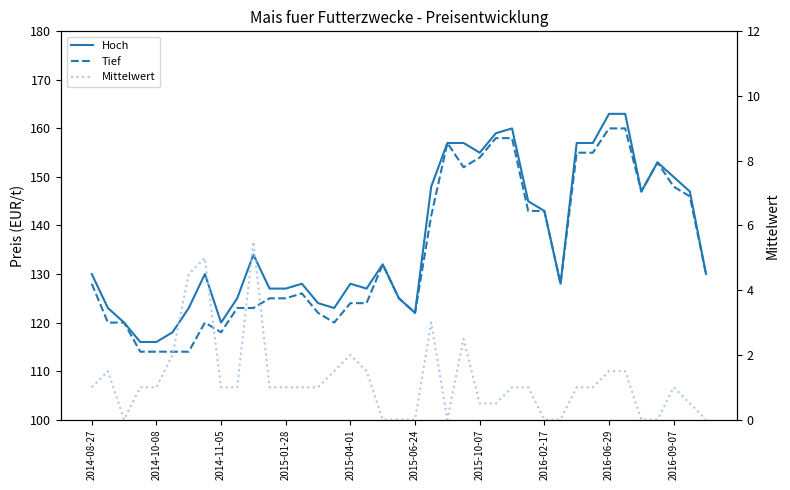

What are all the series names shown in the legend?

Hoch, Tief, Mittelwert